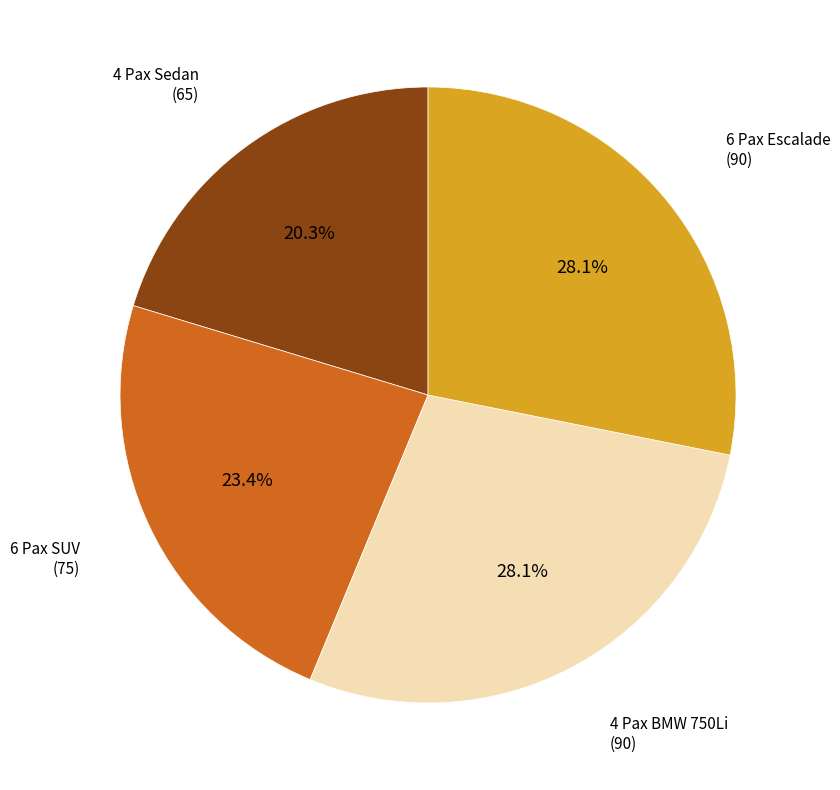

Does any single category account for the majority?

No